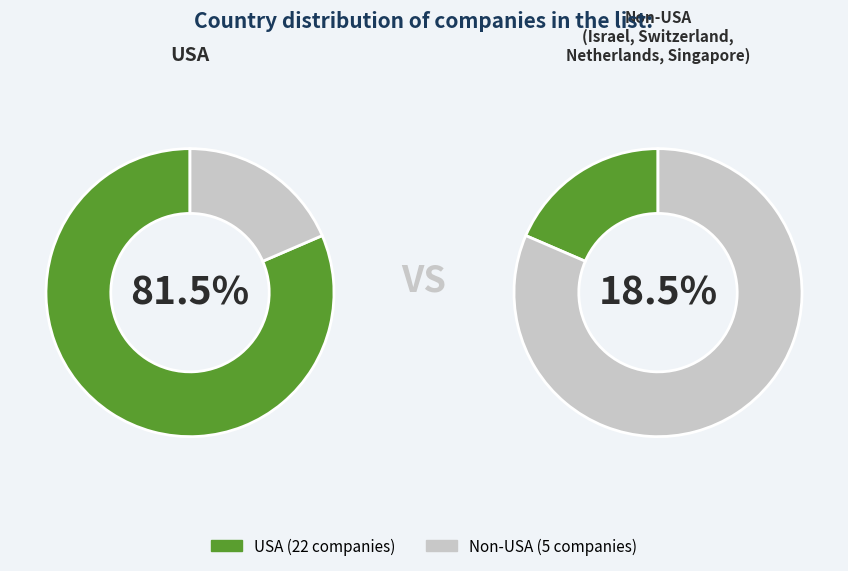

What is the largest slice in the pie chart?

USA